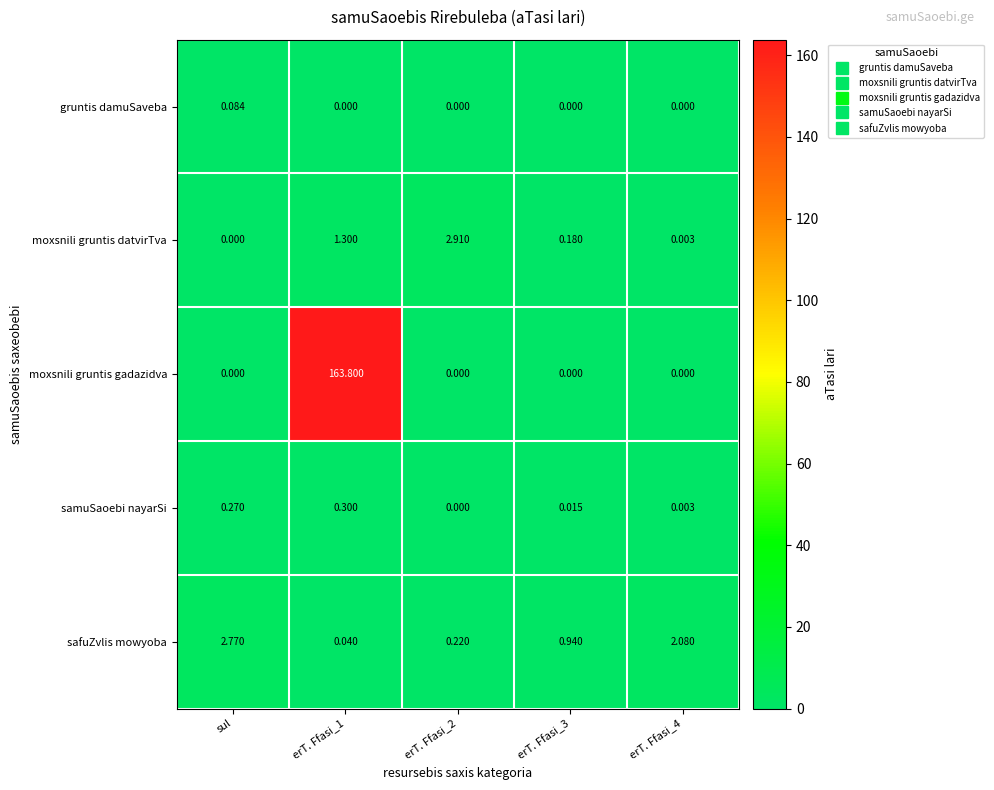

List the series in order of their peak value, highest first.

moxsnili gruntis gadazidva, moxsnili gruntis datvirTva, safuZvlis mowyoba, samuSaoebi nayarSi, gruntis damuSaveba